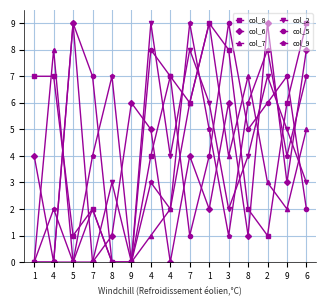

How many values in the col_6 series are below 4?

7